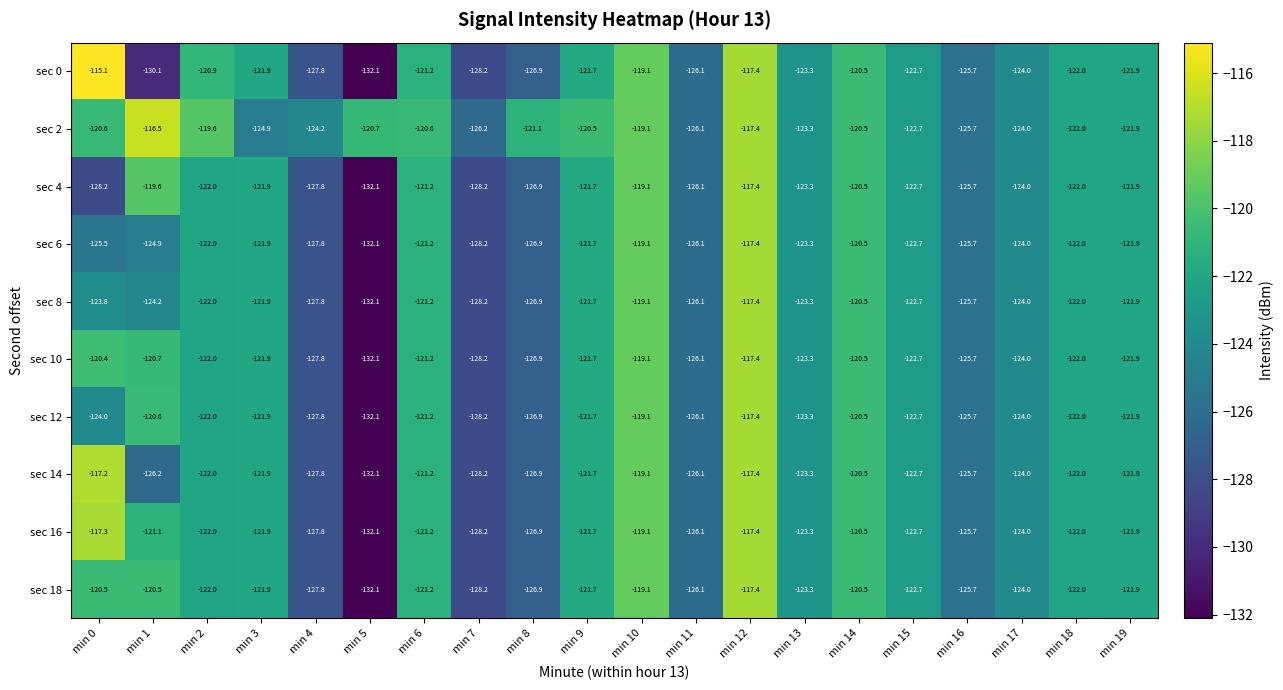

At which category is the sum across all series the highest?

min 12